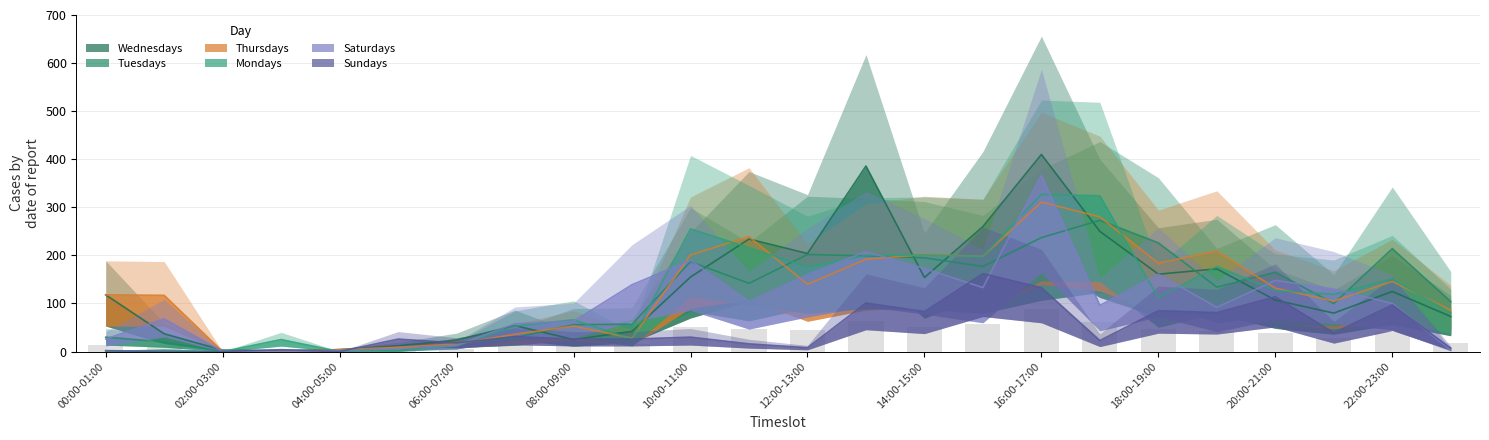

What is the difference between the highest and lowest values at 09:00-10:00?

113